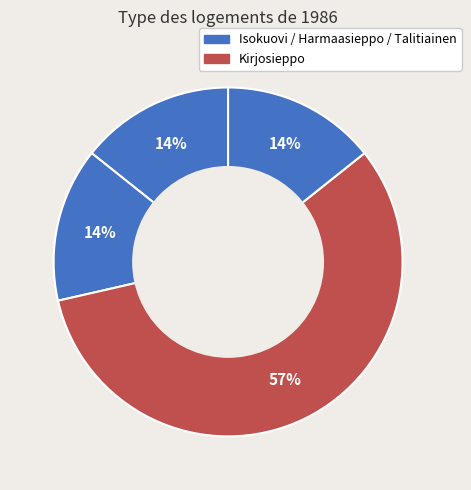

Which category has the smallest portion of the pie?

Isokuovi